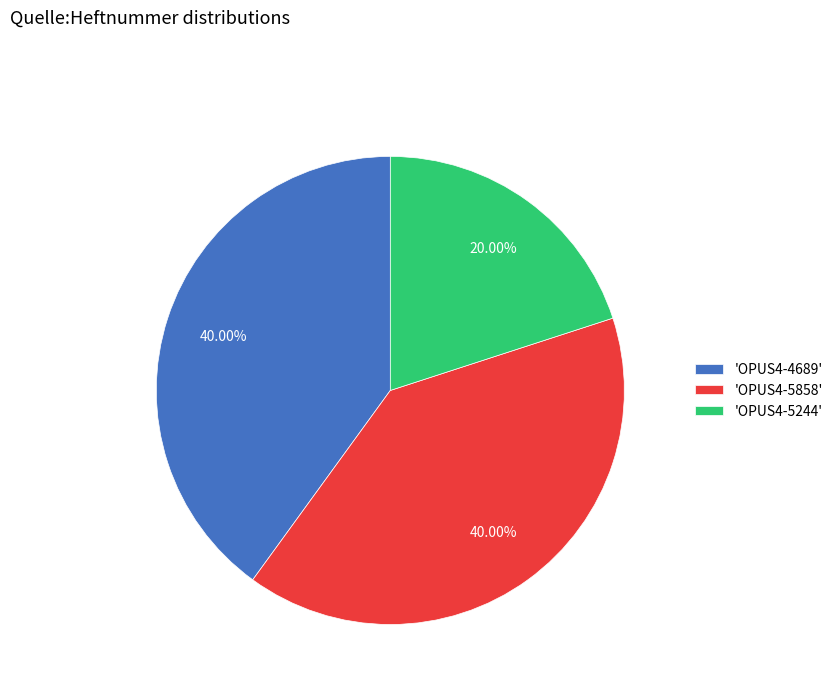

Approximately how many times larger is the value at 'OPUS4-4689' compared to 'OPUS4-5244'?

2.0